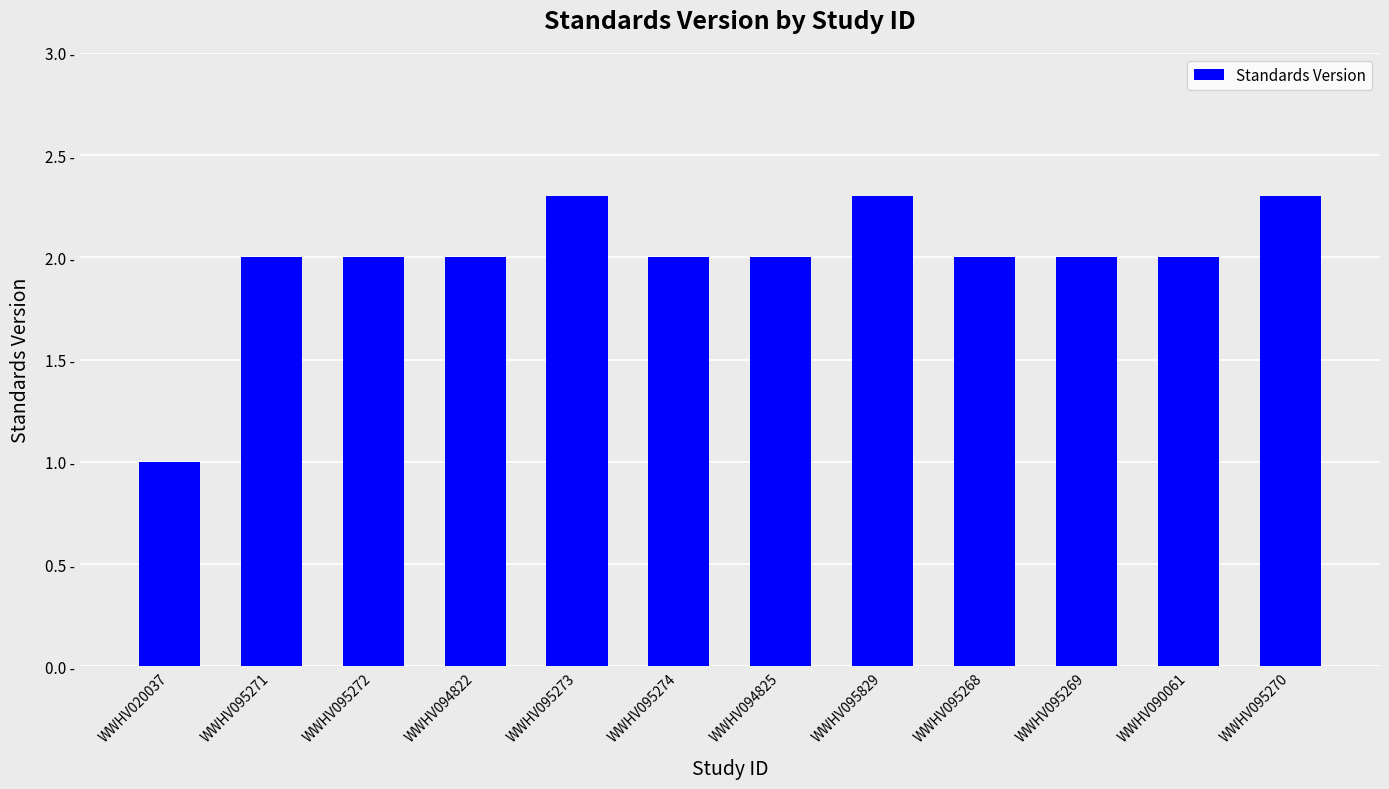

Are the bars horizontal?

No